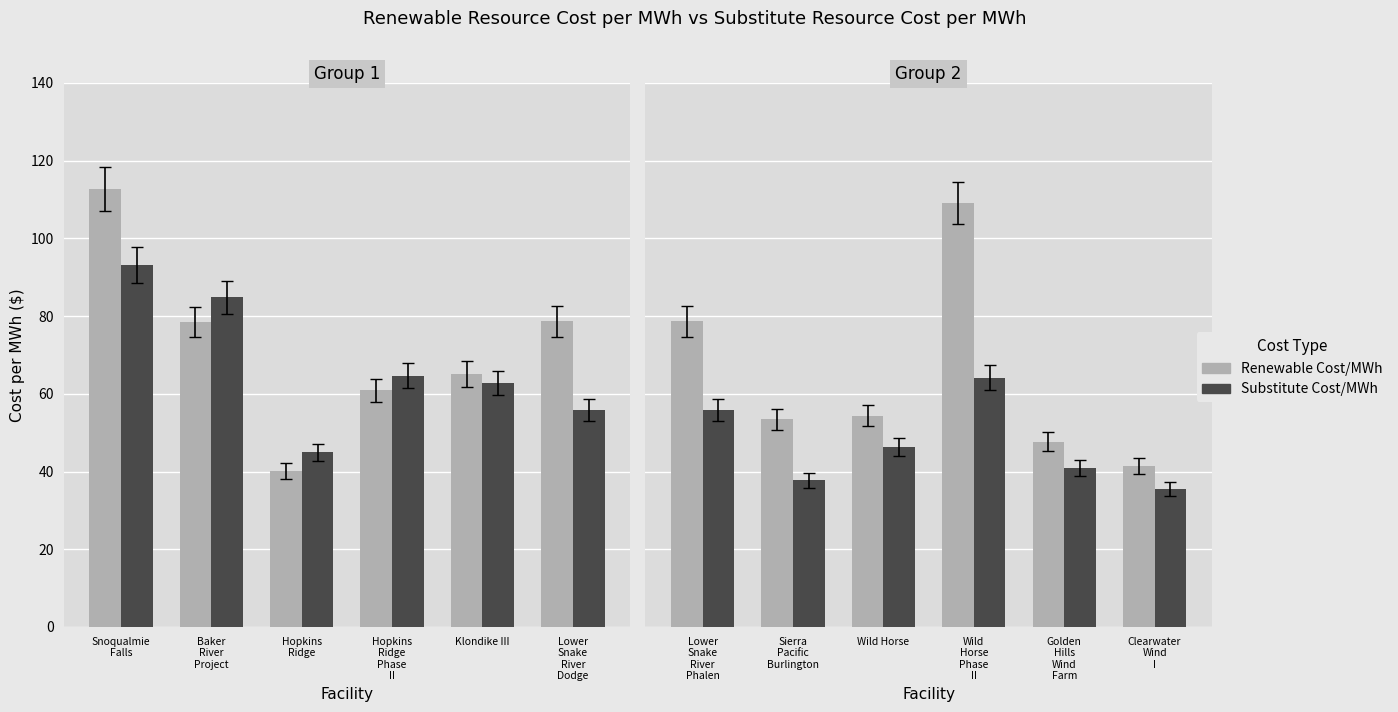

How many groups of bars are there?

6